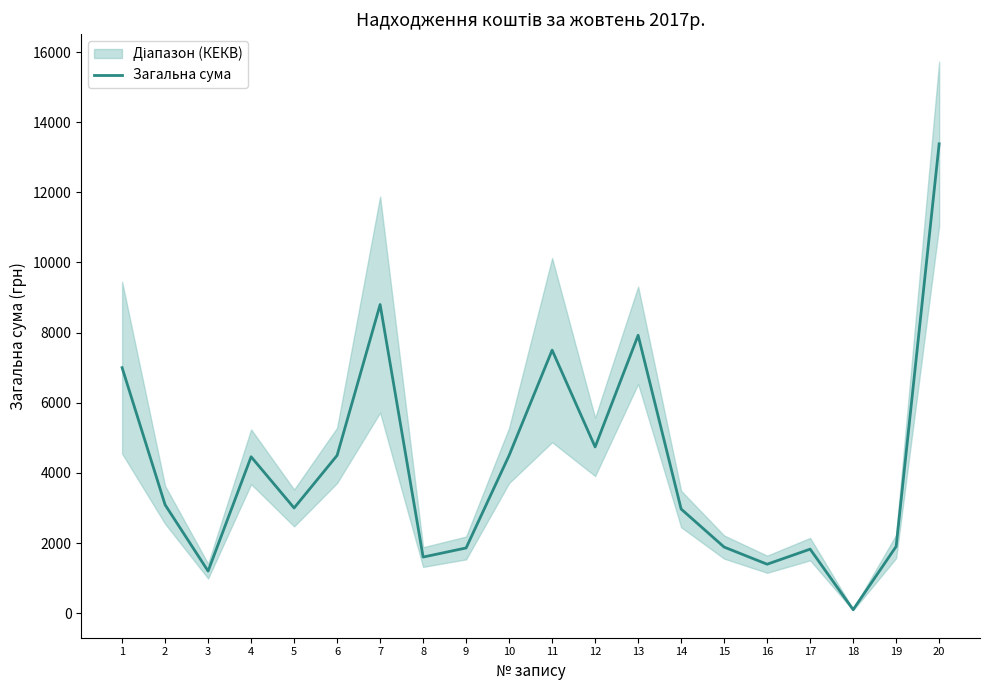

True or false: the data has more than 1 interior local peaks.

True